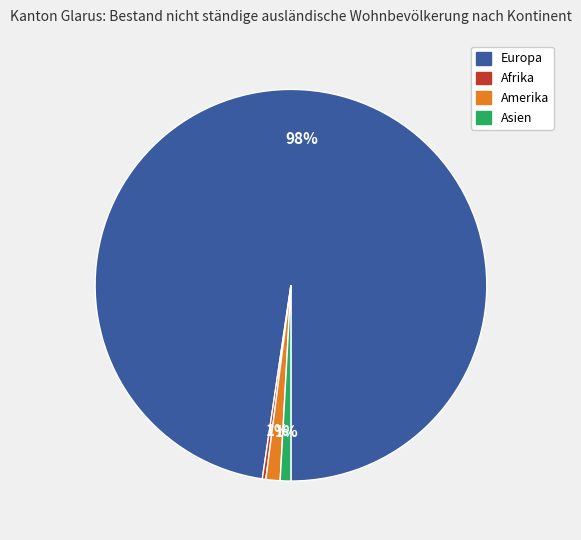

To the nearest percent, what is the average slice percentage?

25%